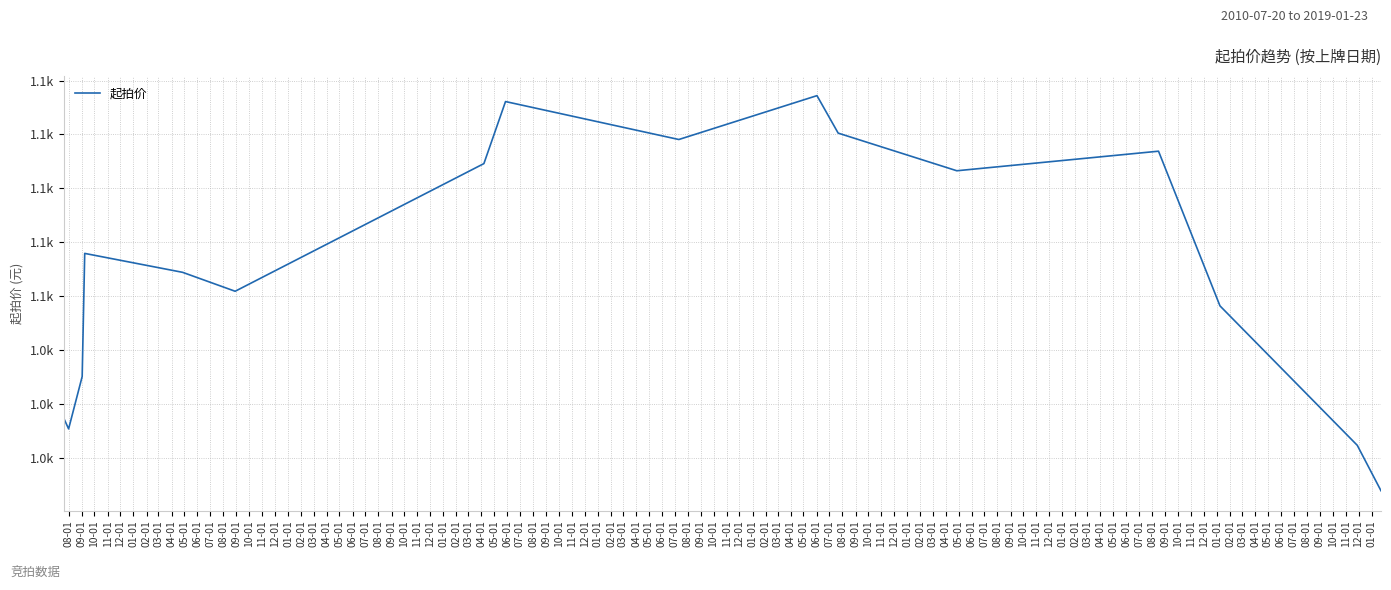

Does the chart display data point markers on the line(s)?

No